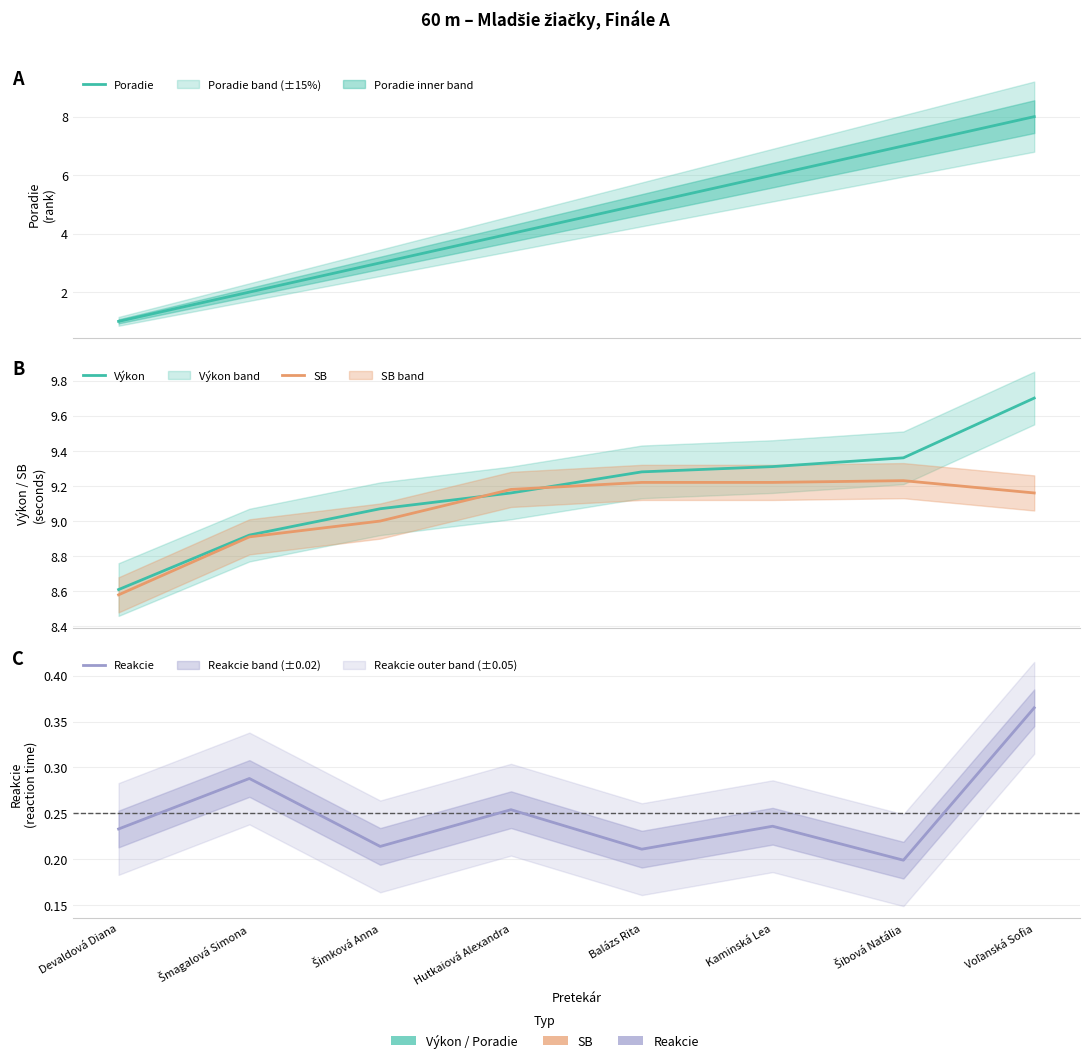

Which series has the largest total across all categories?

Výkon